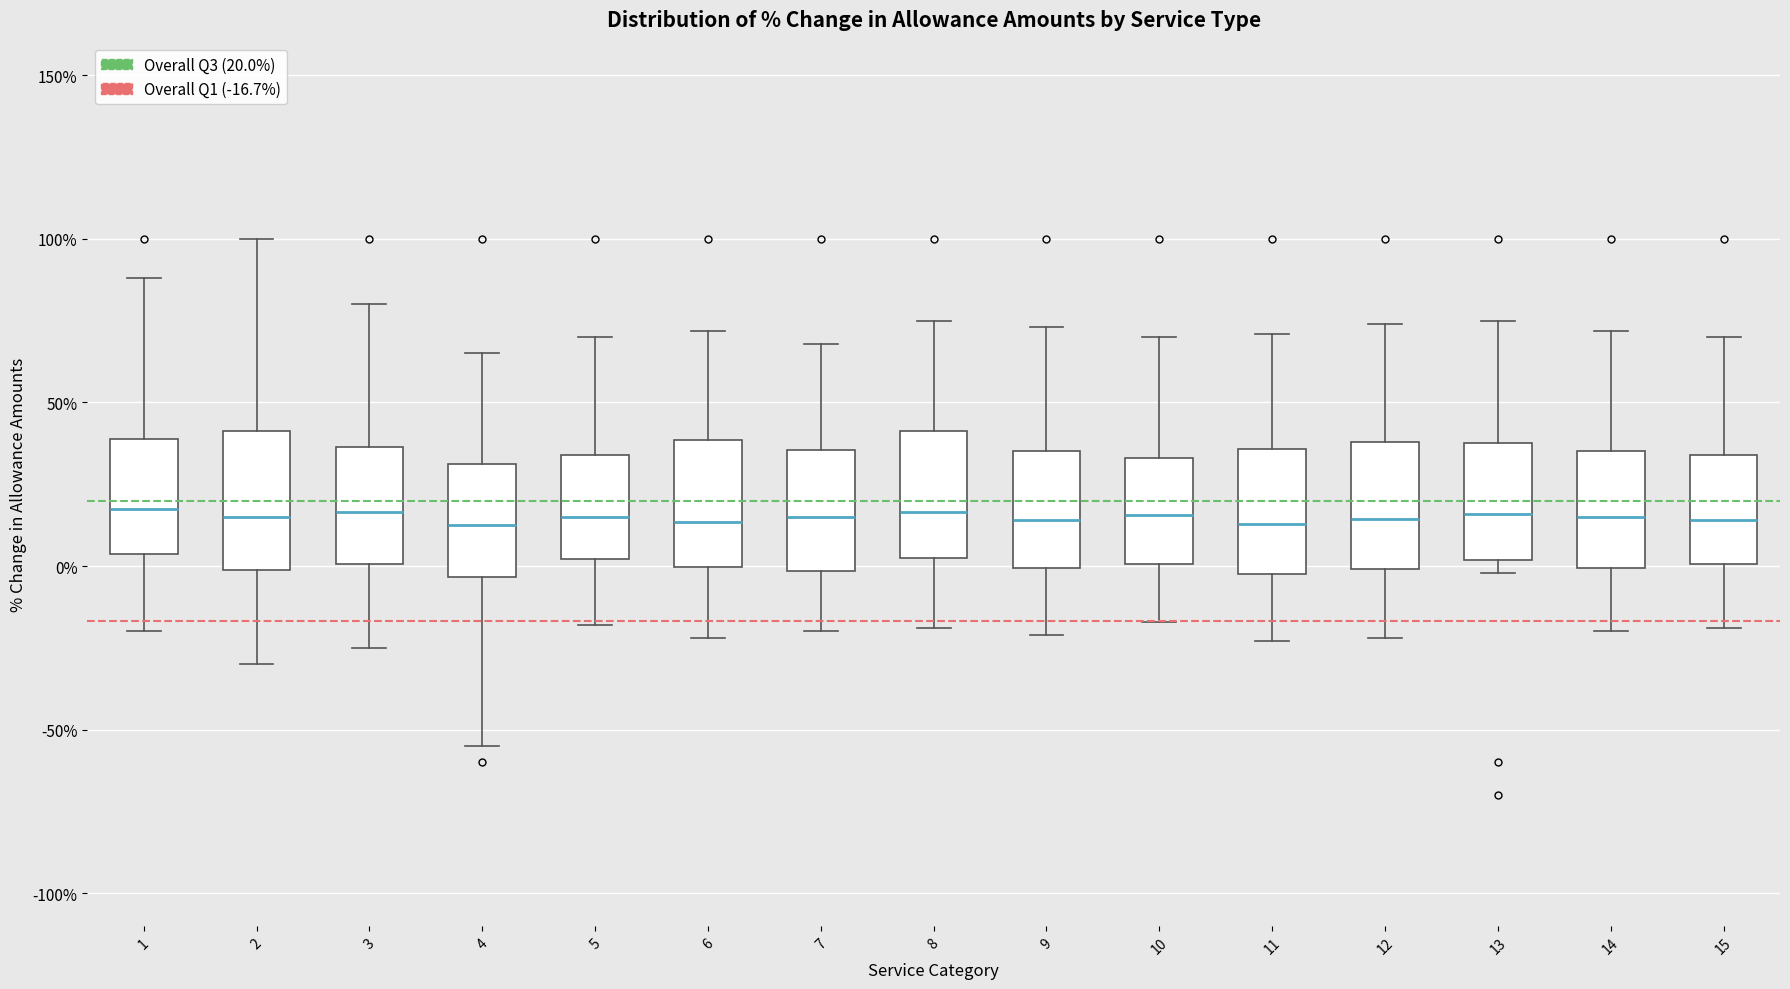

Reading left to right, transcribe this box plot: for each box, give where its median line is, the range the box spans, and where its two whiskers end, as read against the y-axis. The values are not printed on the chart, so give them approximately, as read against the axis.

1: median 20, box 5 to 40, whiskers -20 to 90
2: median 15, box 0 to 40, whiskers -30 to 100
3: median 15, box 0 to 35, whiskers -25 to 80
4: median 15, box -5 to 30, whiskers -55 to 65
5: median 15, box 0 to 35, whiskers -20 to 70
6: median 15, box 0 to 40, whiskers -20 to 70
7: median 15, box 0 to 35, whiskers -20 to 70
8: median 15, box 5 to 40, whiskers -20 to 75
9: median 15, box 0 to 35, whiskers -20 to 75
10: median 15, box 0 to 35, whiskers -15 to 70
11: median 15, box 0 to 35, whiskers -25 to 70
12: median 15, box 0 to 40, whiskers -20 to 75
13: median 15, box 0 to 40, whiskers 0 (just below the box's lower edge) to 75
14: median 15, box 0 to 35, whiskers -20 to 70
15: median 15, box 0 to 35, whiskers -20 to 70